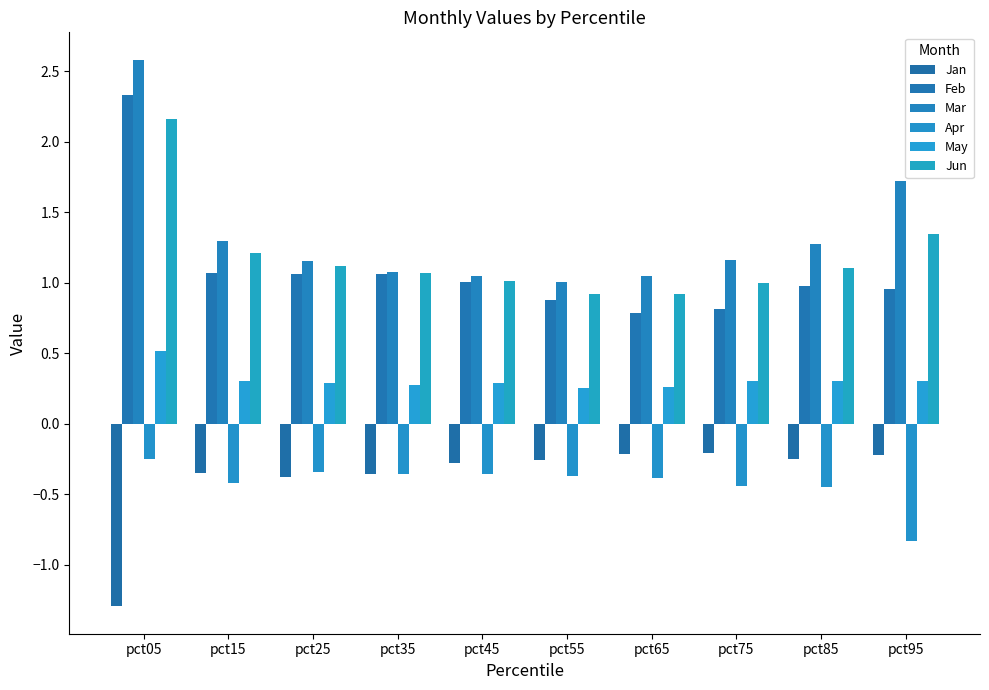

What are all the series names shown in the legend?

Jan, Feb, Mar, Apr, May, Jun